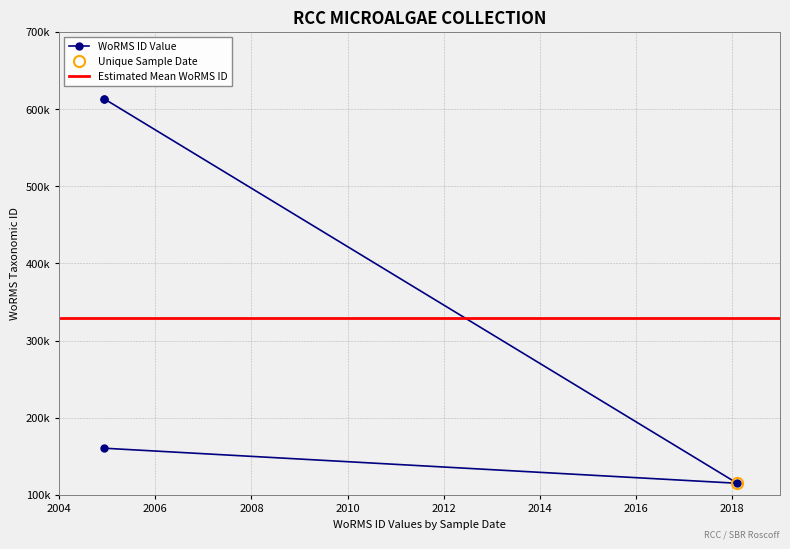

What is the change in value from 2004-12-08 to 2004-12-08?

+452892